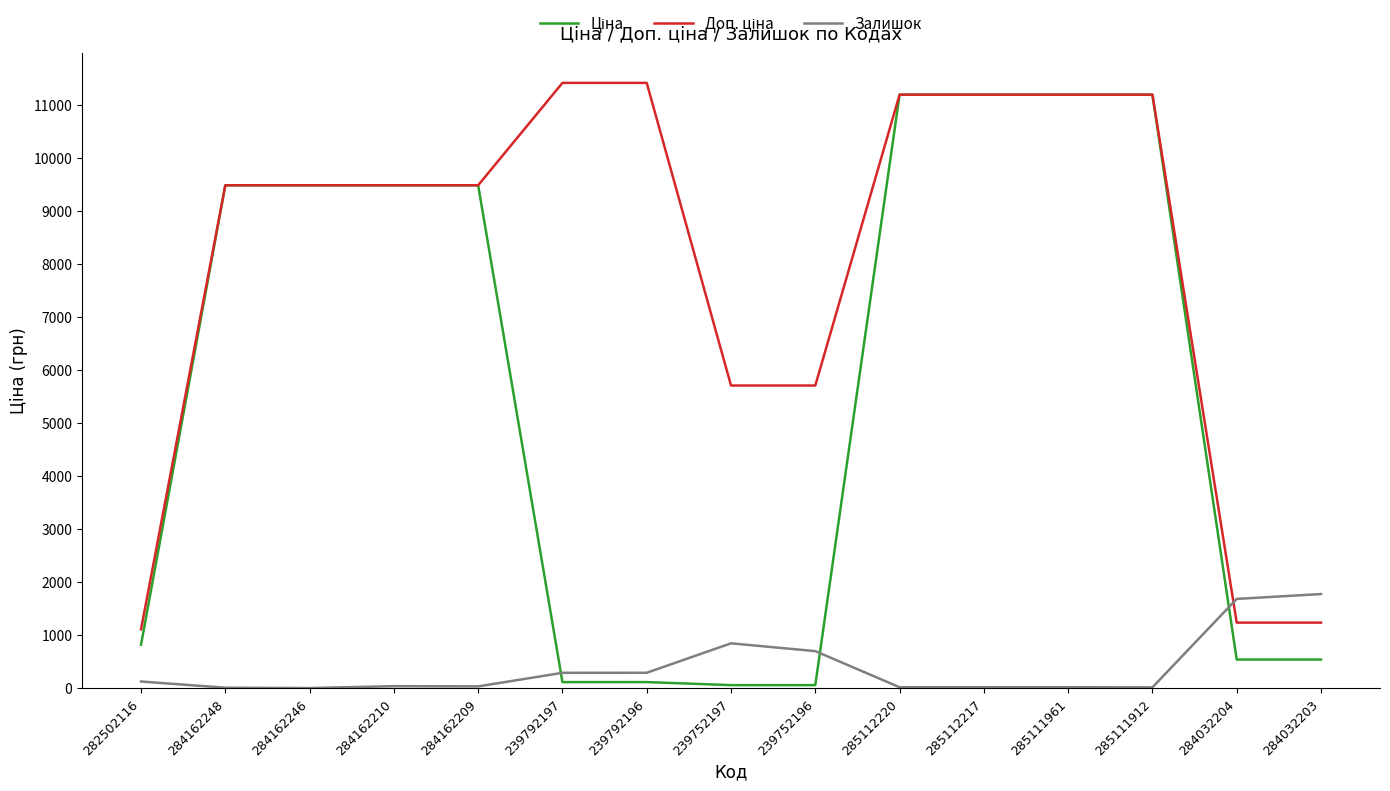

Is it true that Залишок equals 2.0 at 284162246?

True